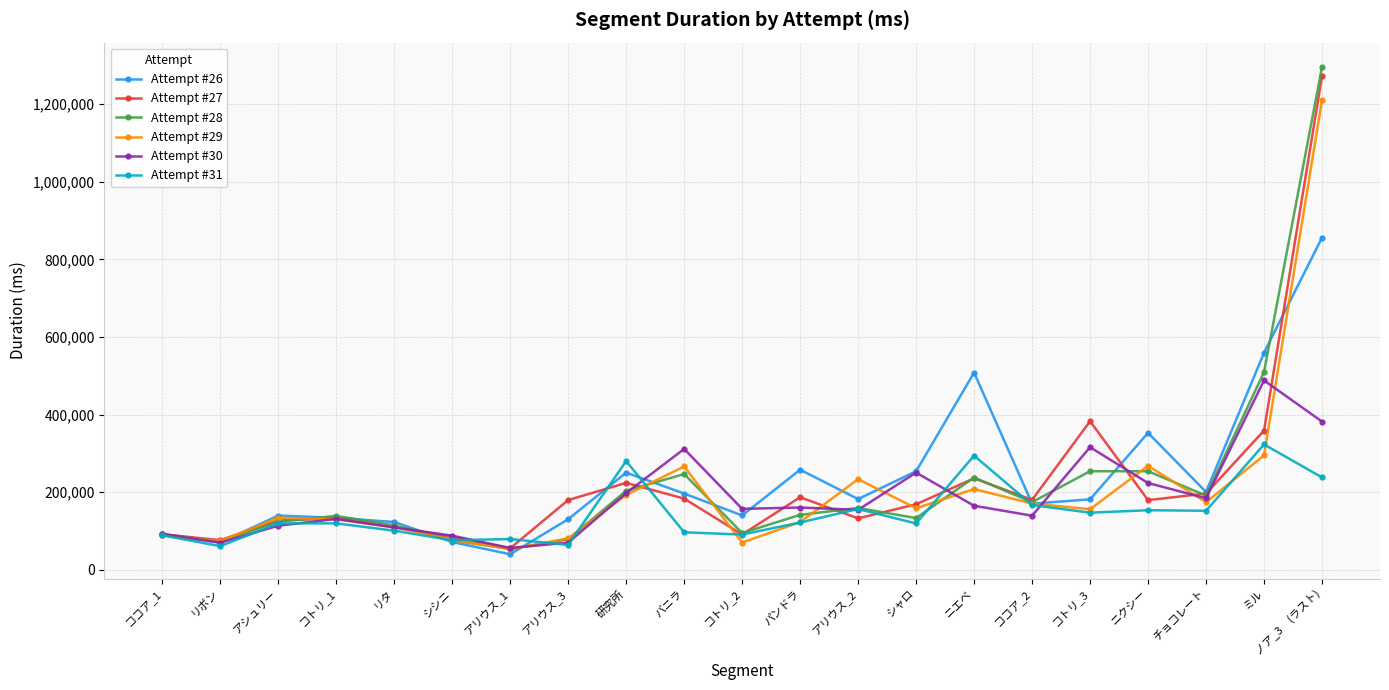

What is the label of the 19th point from the left?

チョコレート